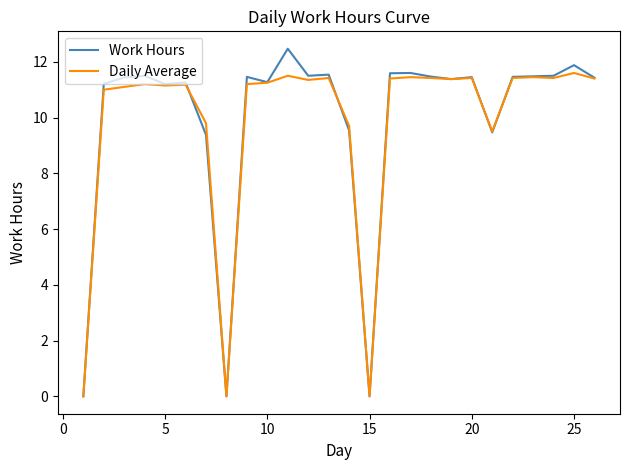

Which series has the widest spread of values?

Work Hours